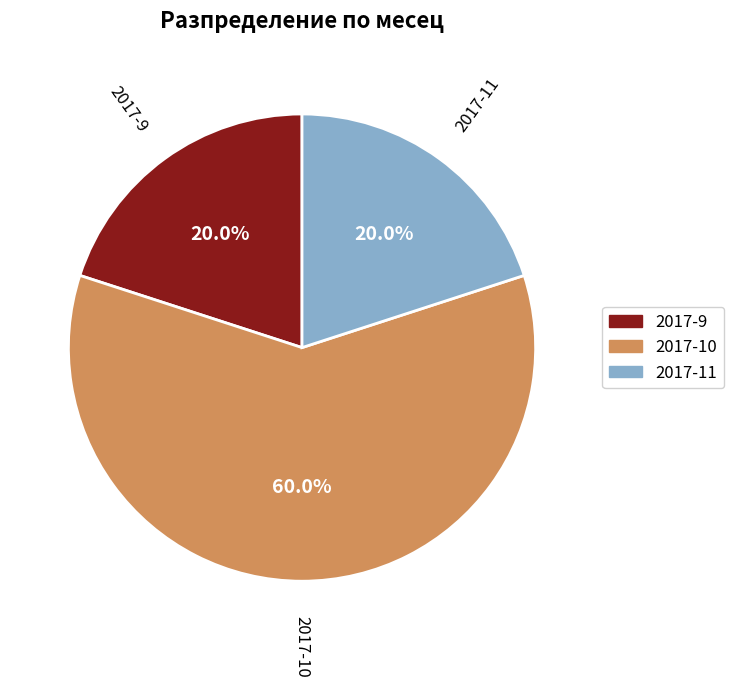

How many slices are in this pie chart?

3